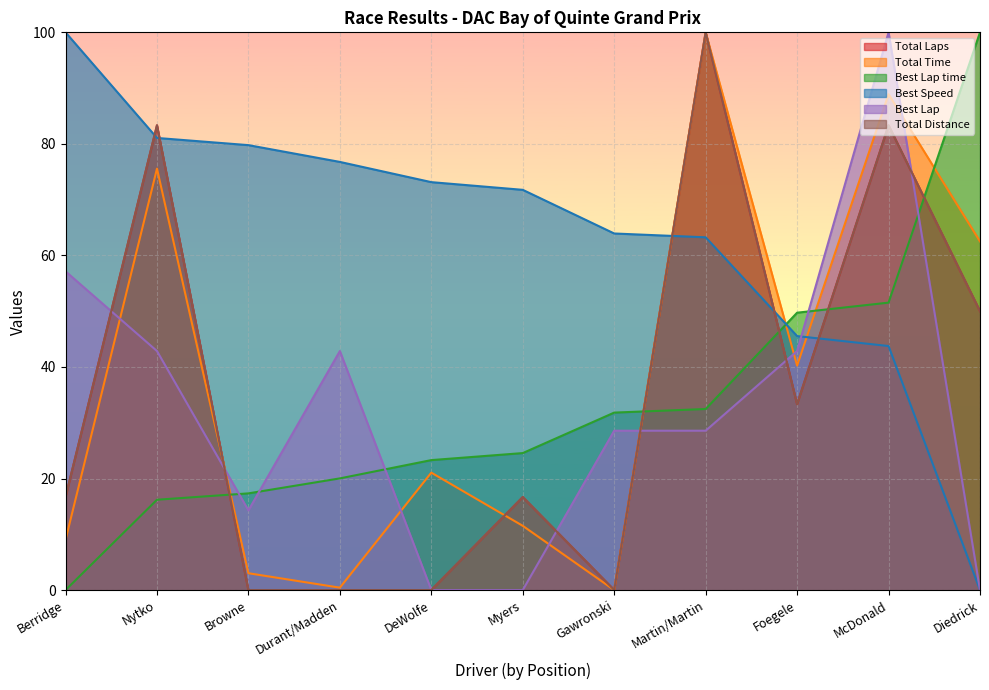

How many interior local peaks does the Total Distance series have?

4